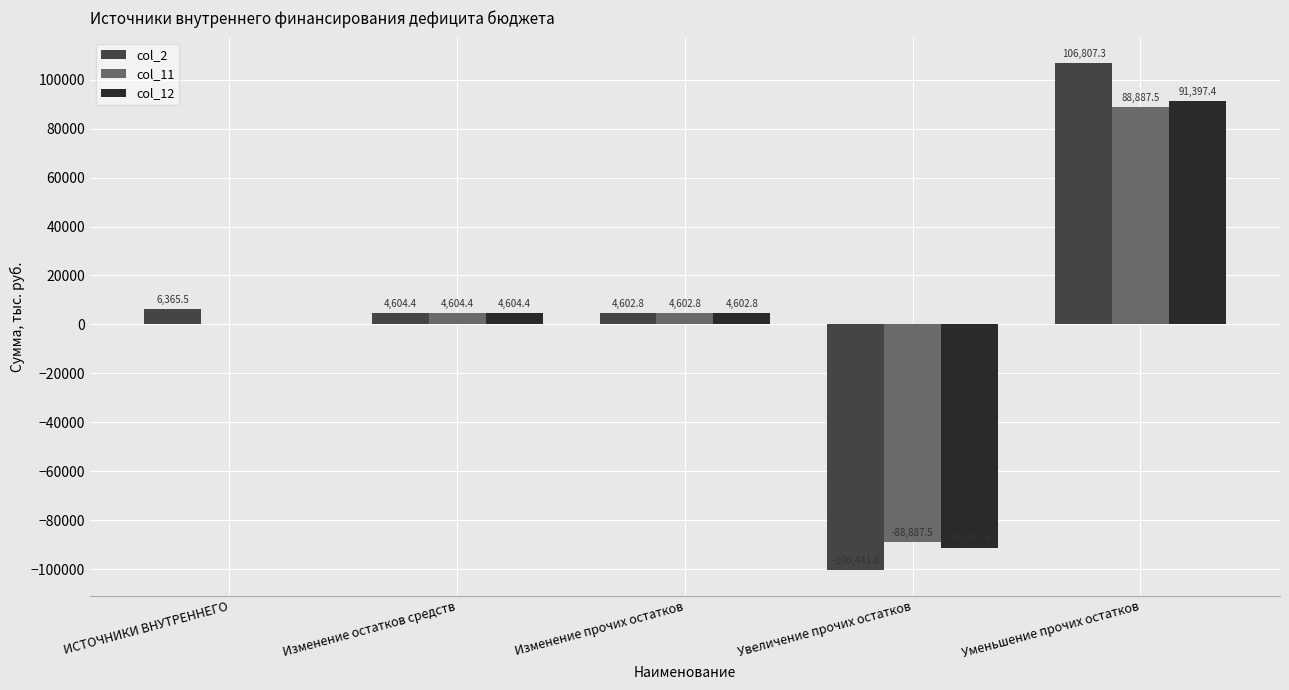

Which series has the largest total across all categories?

col_2